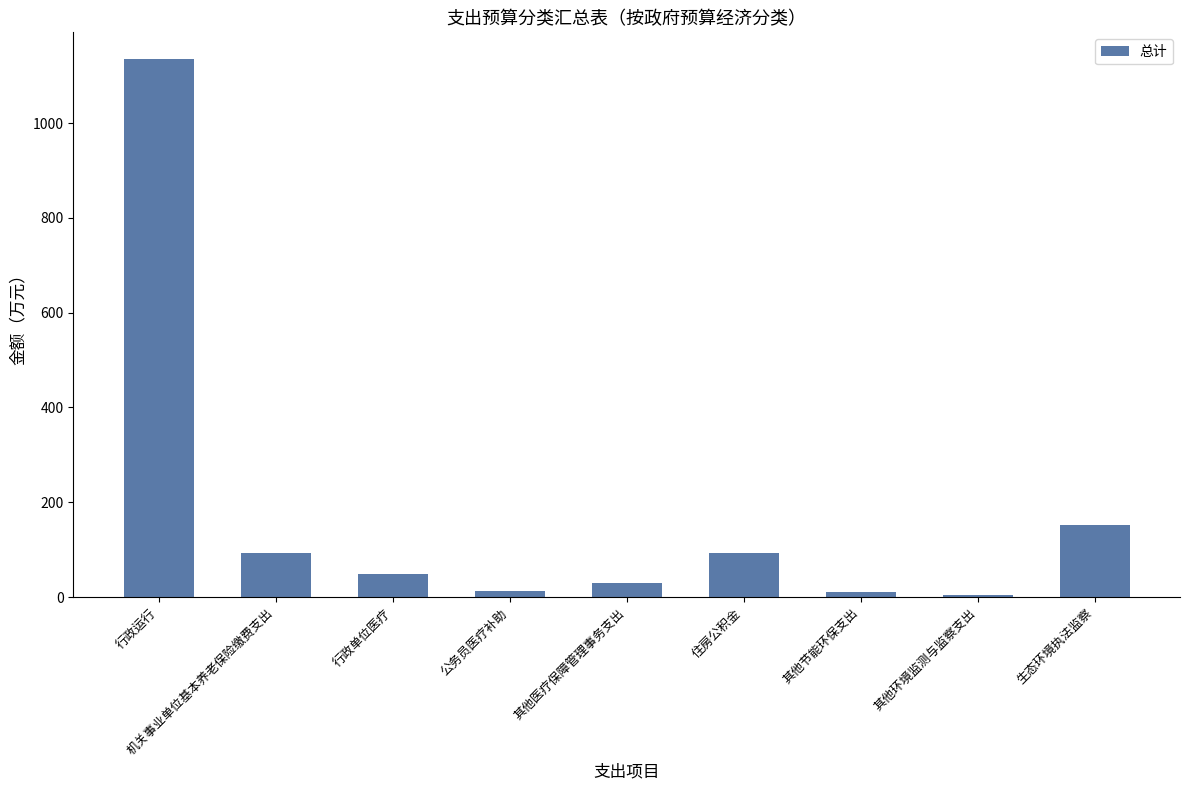

Which category has the highest value across all series?

行政运行